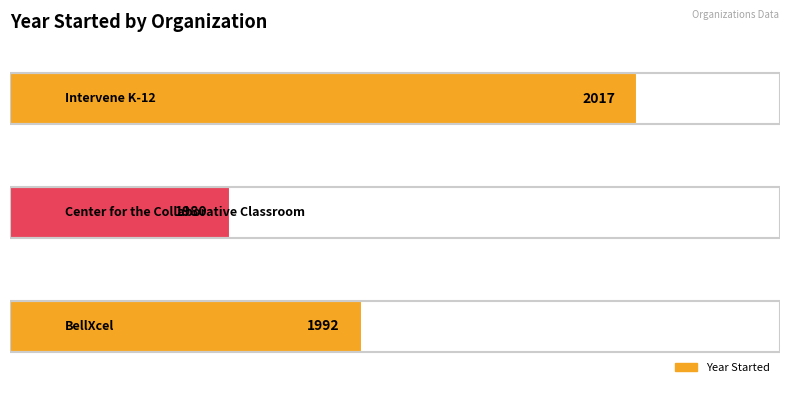

What is the difference between the maximum and minimum values?

37